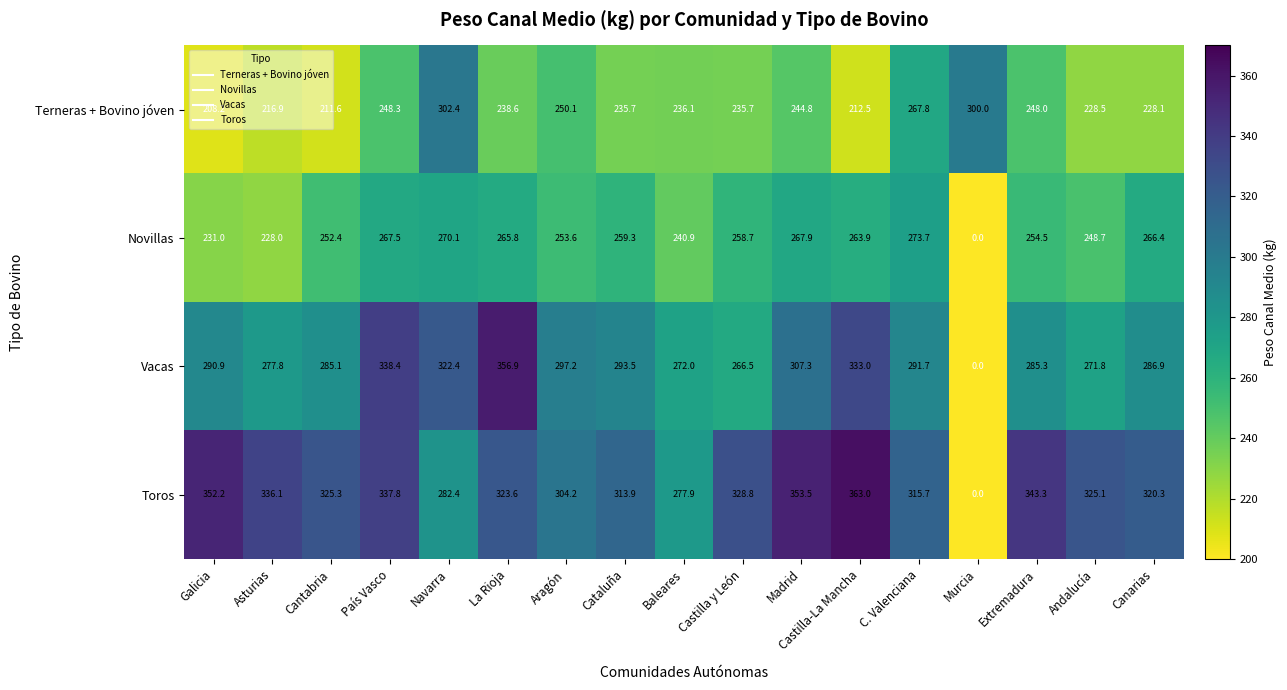

What is the average value of the Terneras + Bovino jóven series?

242.0